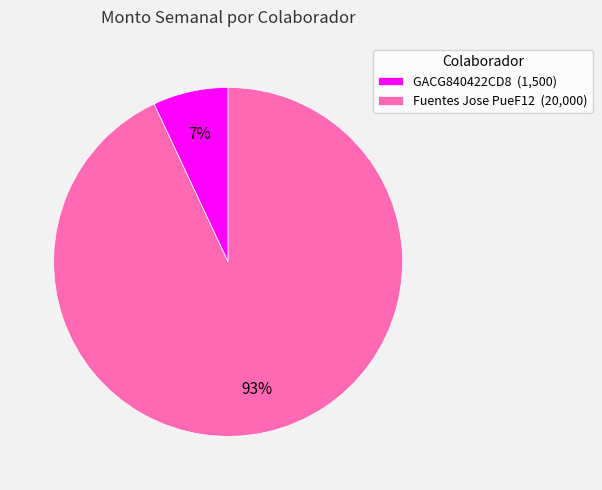

Is Fuentes Jose PueF12 the majority of the pie?

Yes